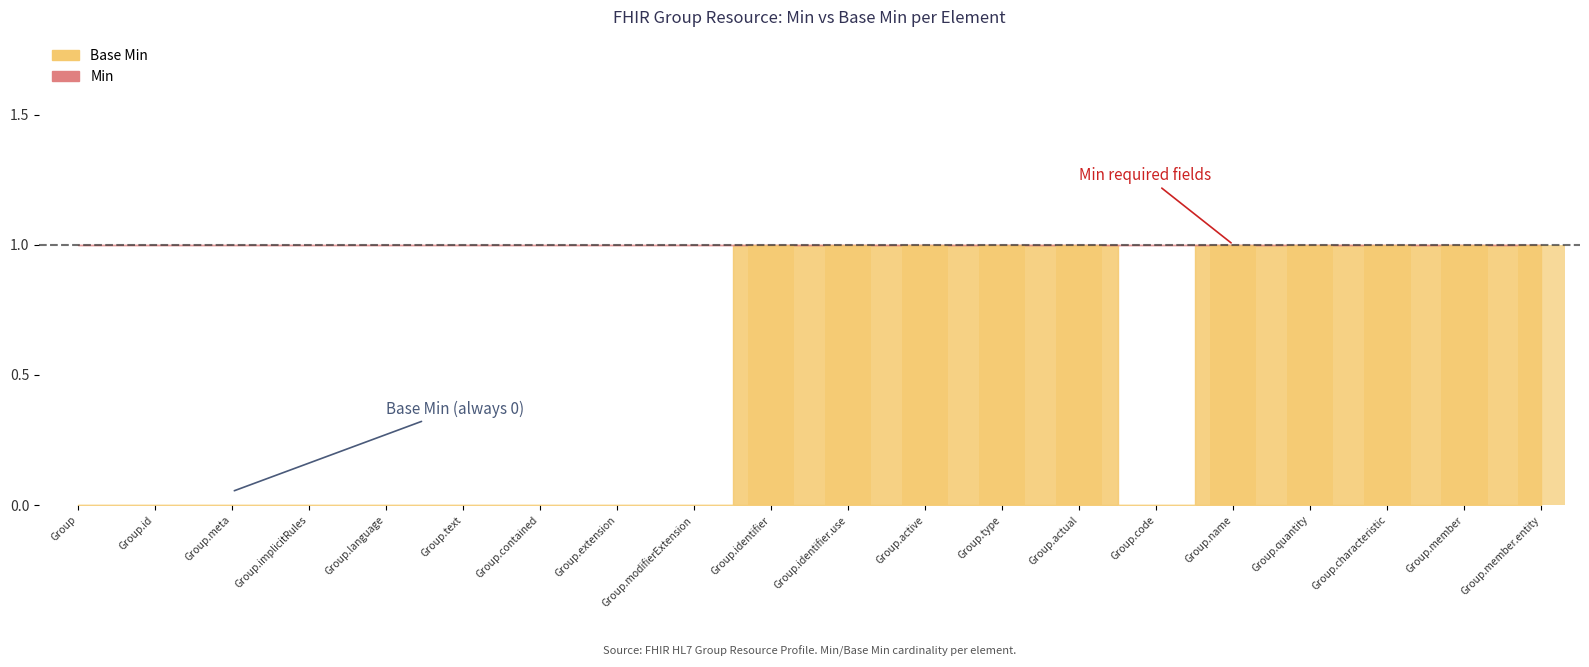

Approximately how many times larger is the value at Group.identifier compared to Group.active?

1.0